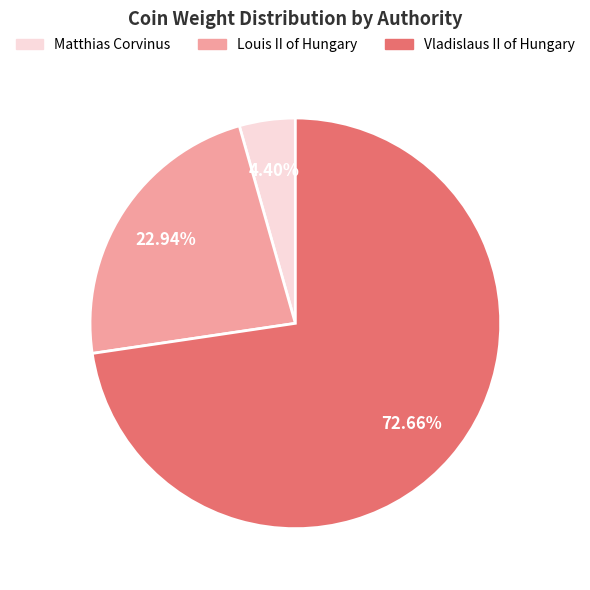

What is the total percentage of Matthias Corvinus and Louis II of Hungary?

27.3%